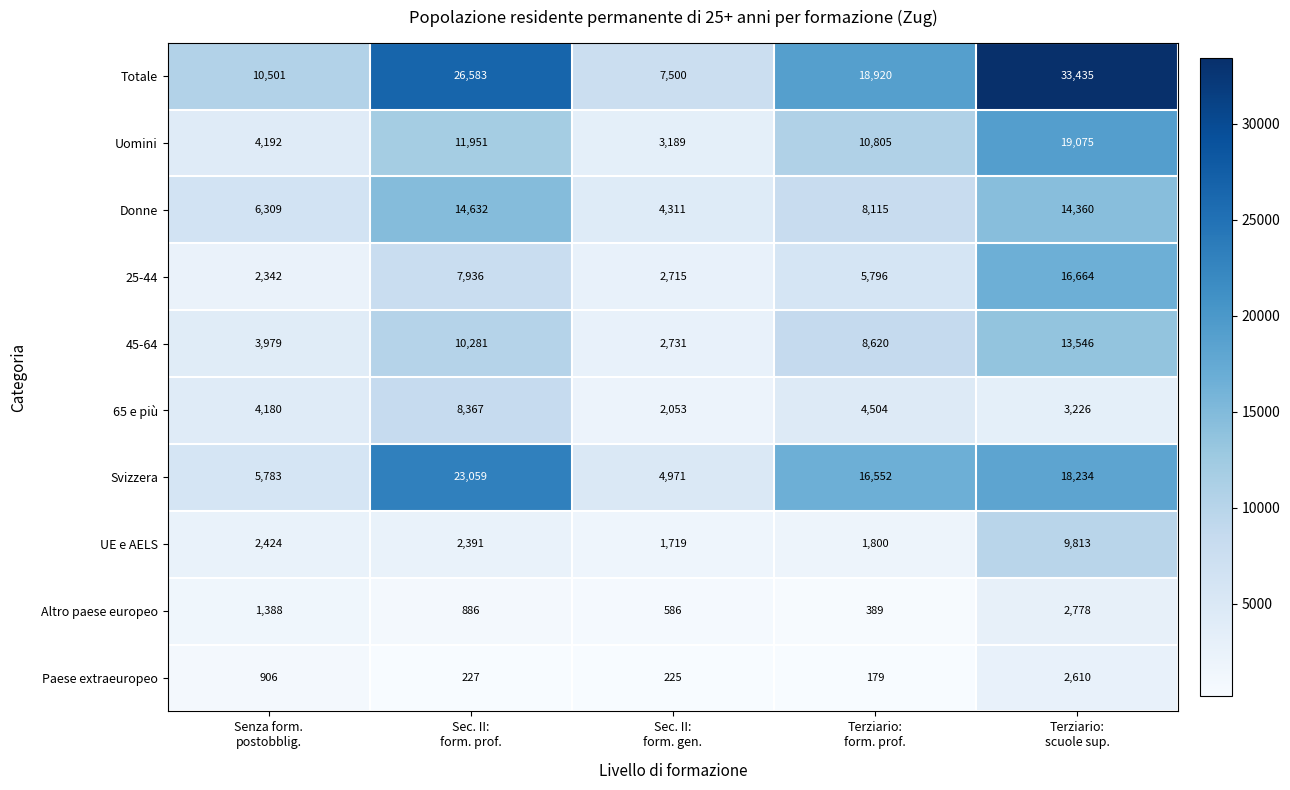

What is the spread (max minus min) of values at Terziario:
form. prof.?

18741